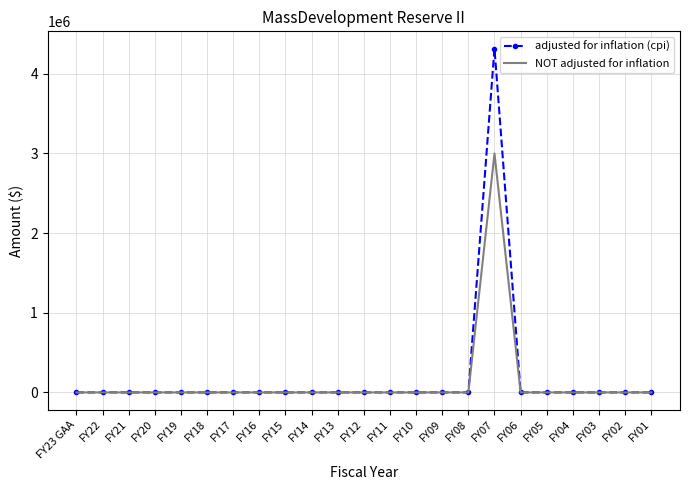

The value of NOT adjusted for inflation at FY10 is 0. True or false?

True